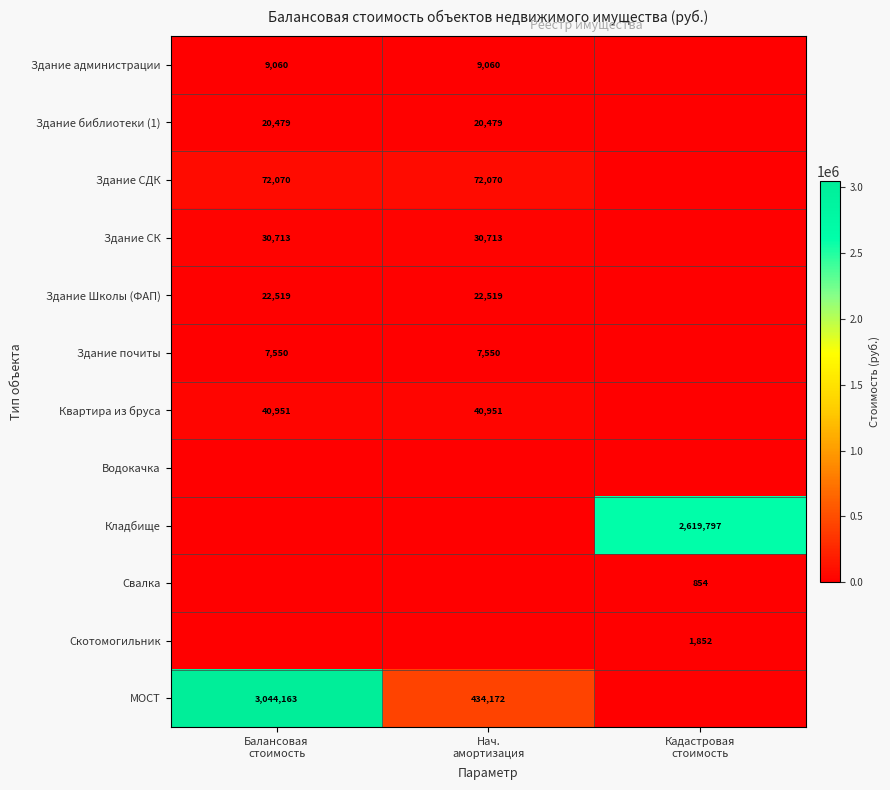

What is the difference between the highest and lowest values at Нач.
амортизация?

434172.4